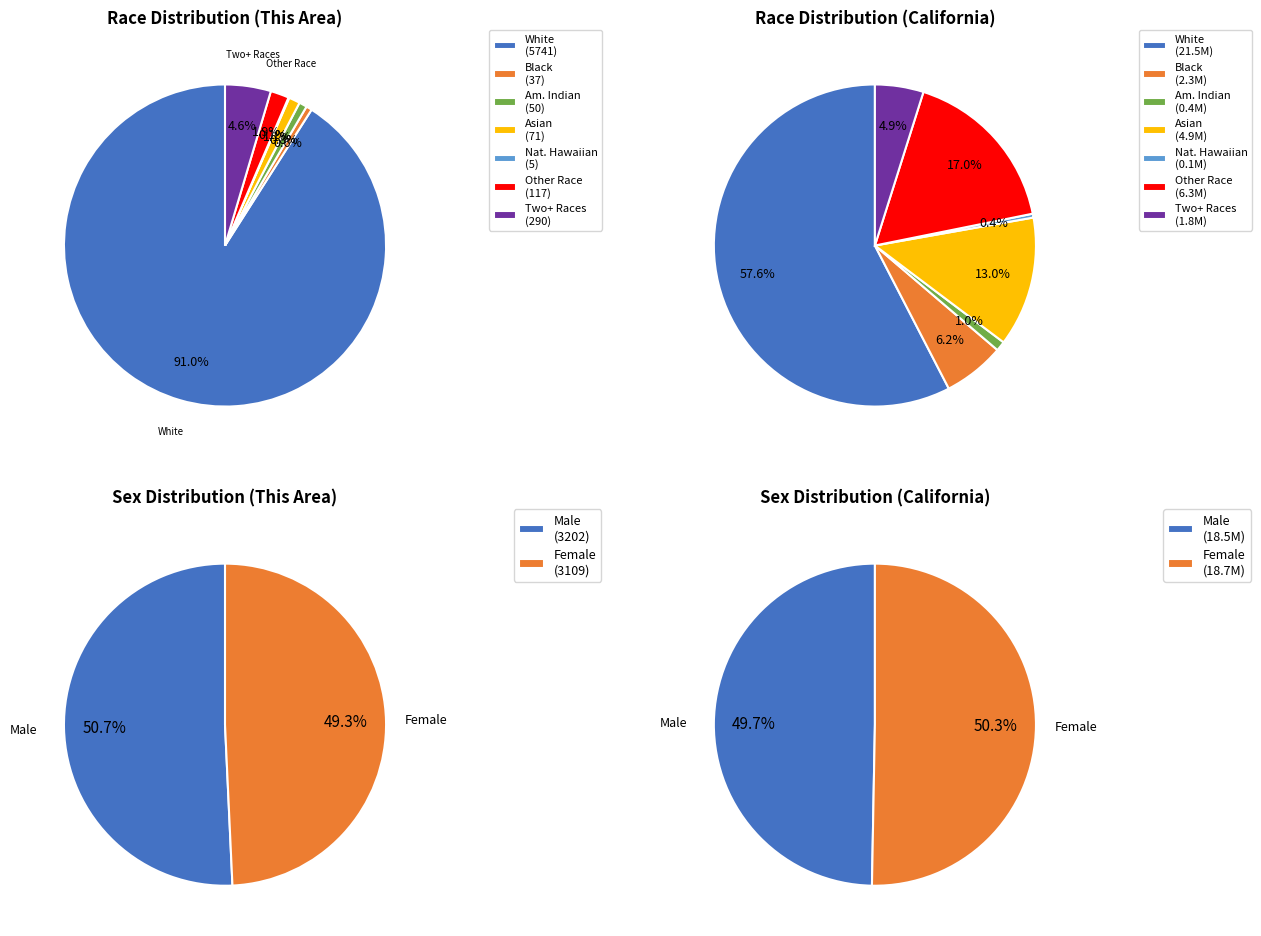

Which category accounts for the majority?

White alone